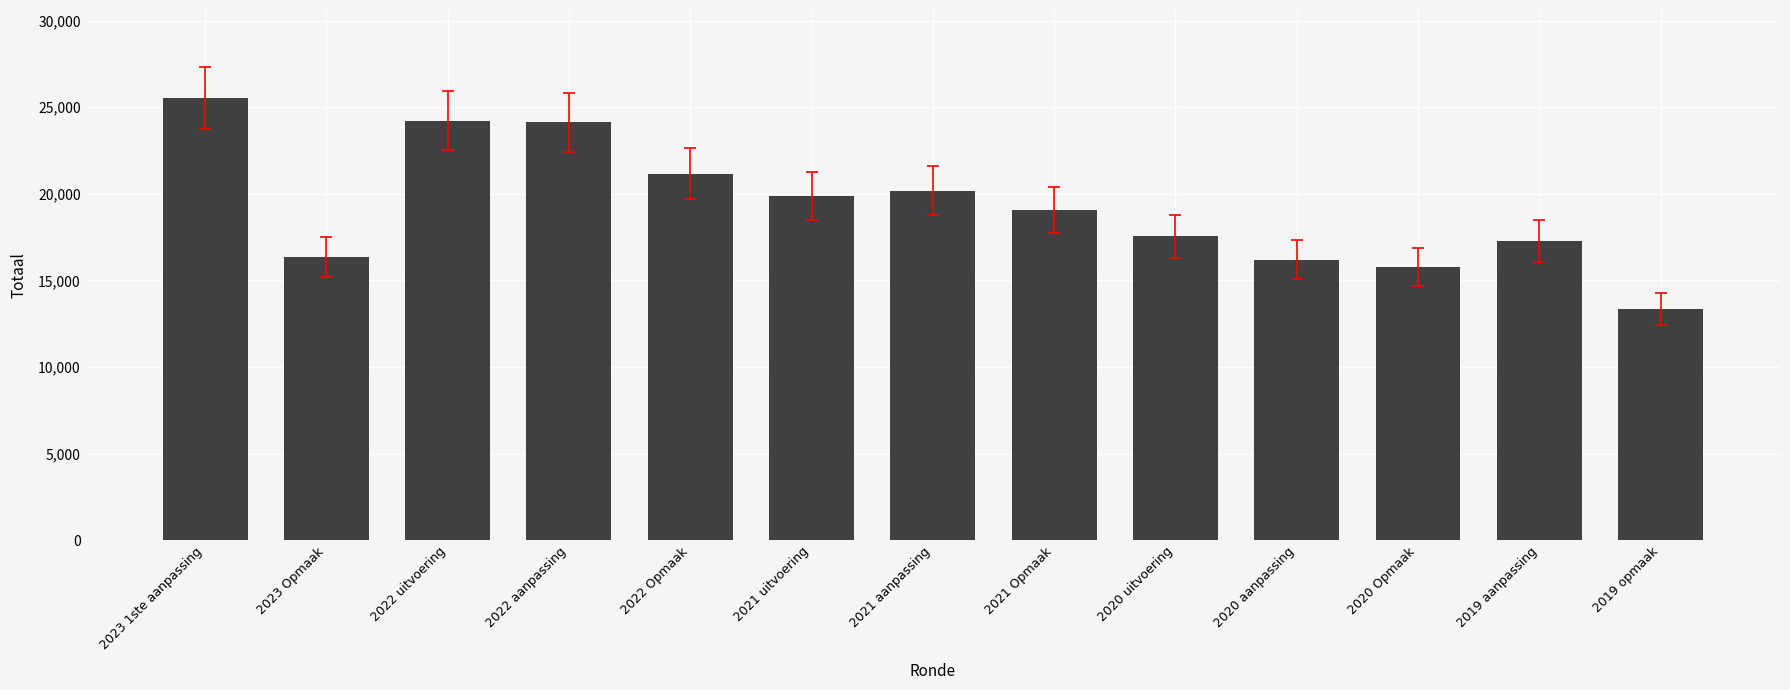

What is the label of the 6th bar from the left?

2021 uitvoering